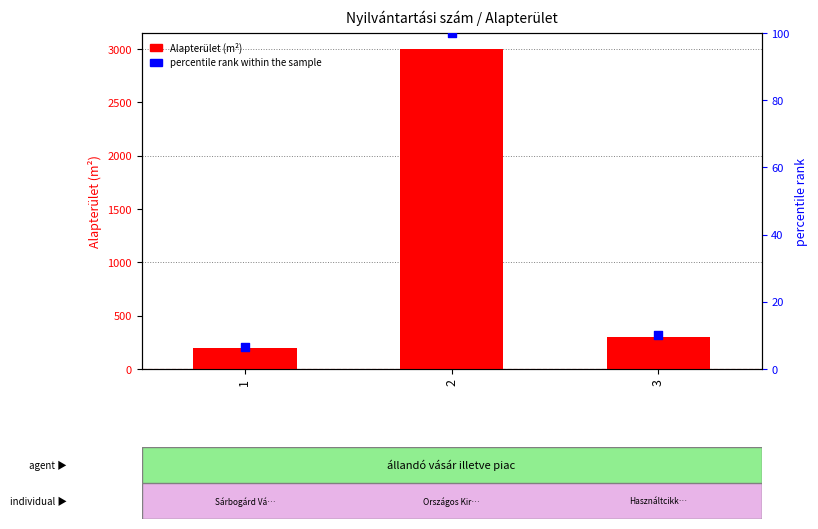

Which series reaches the minimum Y coordinate?

percentile rank within the sample